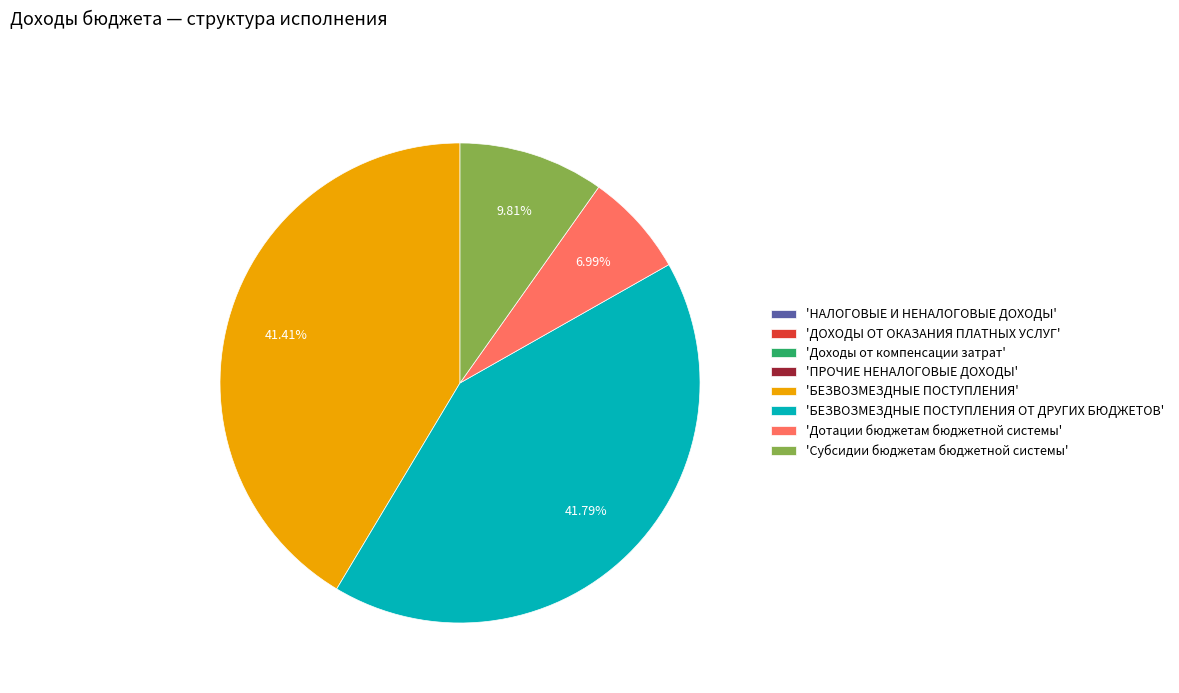

Do 'БЕЗВОЗМЕЗДНЫЕ ПОСТУПЛЕНИЯ' and 'Субсидии бюджетам бюджетной системы' together represent more than half of the pie?

Yes